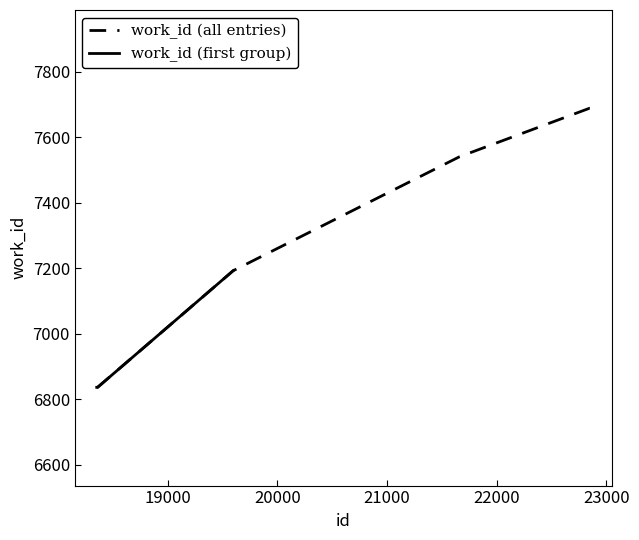

How many categories are shown in the chart?

7